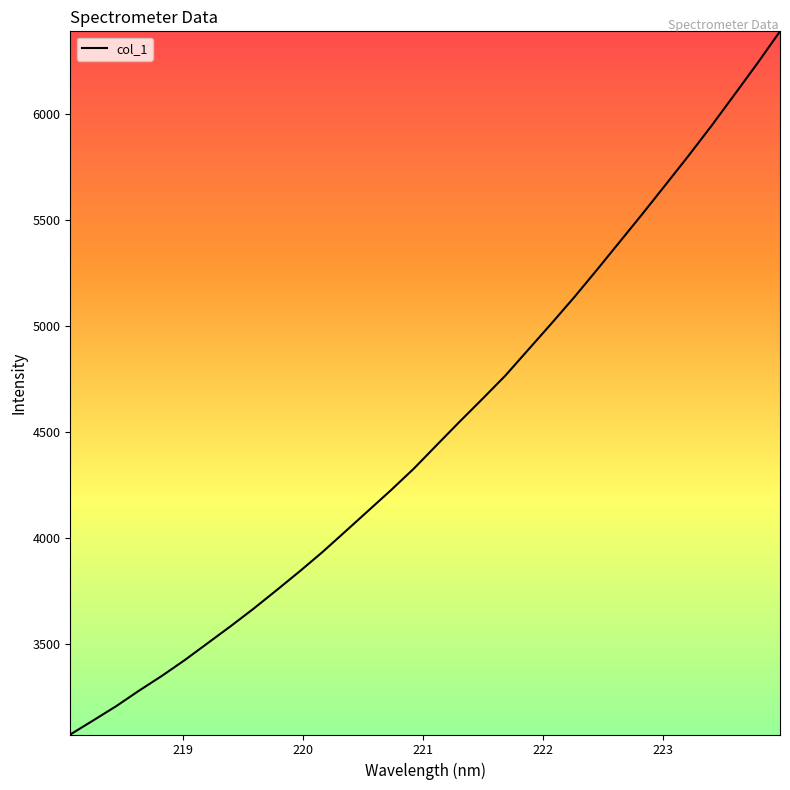

Is this an area chart (filled region under the line)?

No